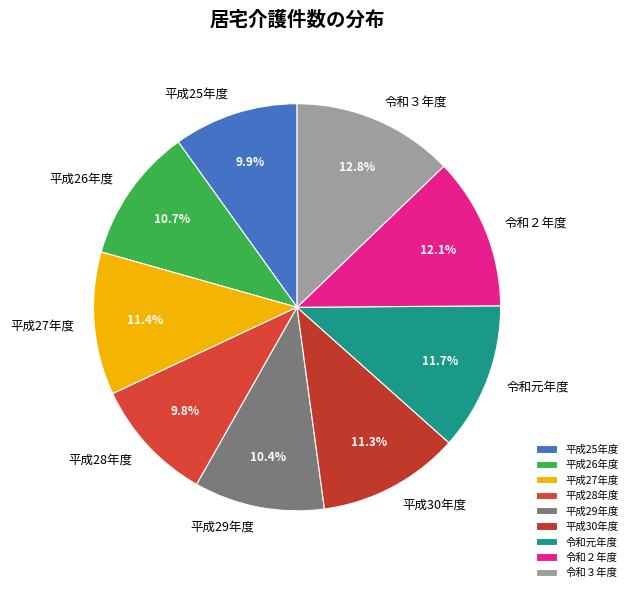

Approximately how many times larger is the value at 平成26年度 compared to 平成27年度?

0.9